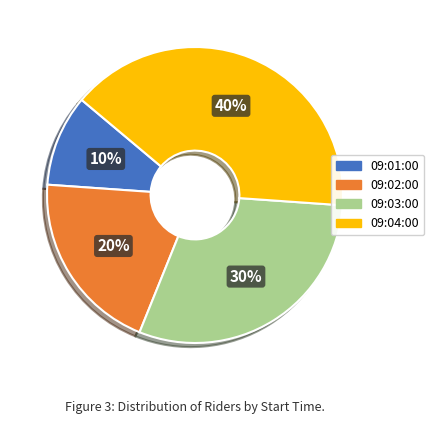

Between 09:04:00 and 09:01:00, which is larger?

09:04:00